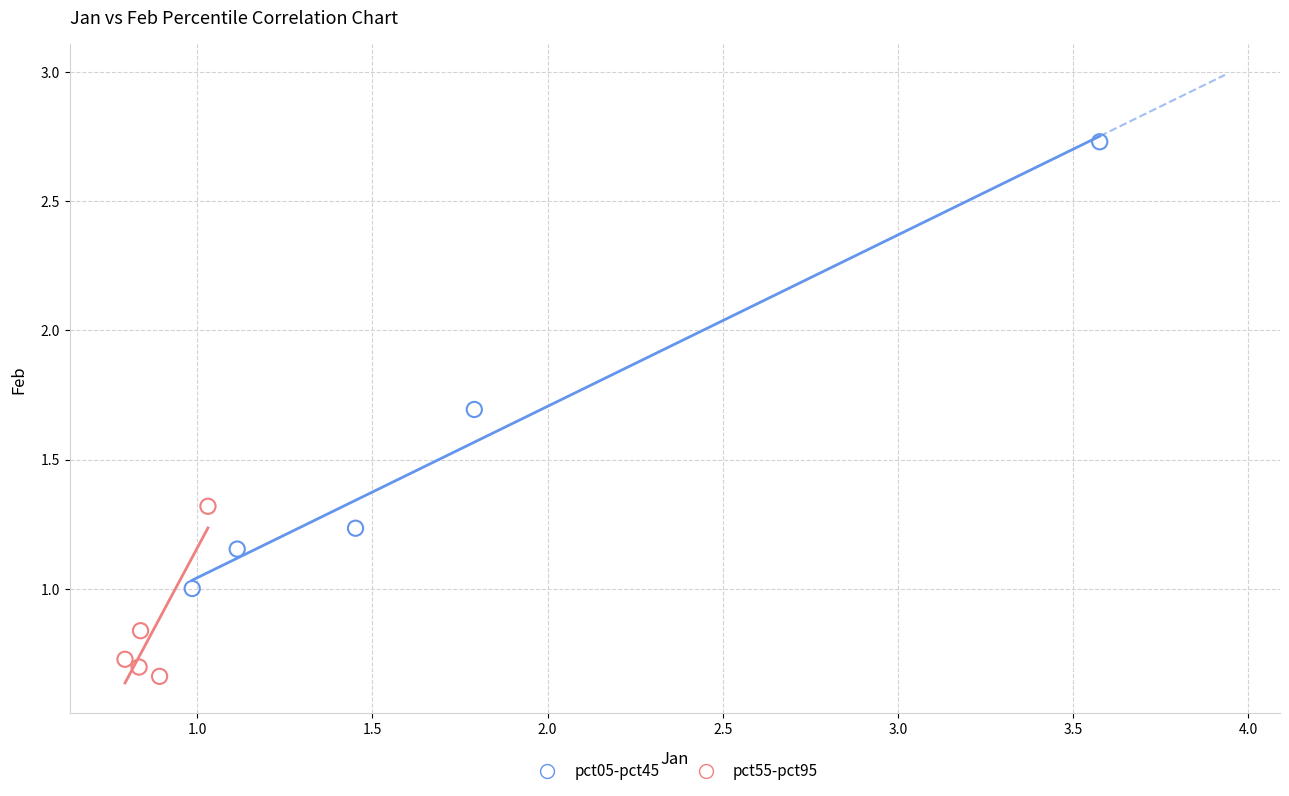

Which series contains the highest Y value?

pct05-pct45